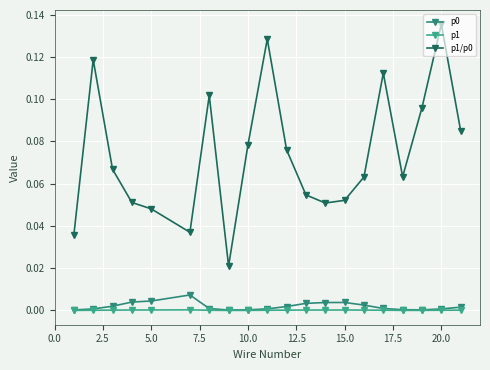

Reading left to right, what are all the values shown in this chart?

p0: 0.0	0.0	0.0	0.0	0.0	0.0	0.0	0.0	0.0	0.0	0.0	0.0	0.0	0.0	0.0	0.0	0.0	0.0	0.0	0.0
p1: 0.0	0.0	0.0	0.0	0.0	0.0	0.0	0.0	0.0	0.0	0.0	0.0	0.0	0.0	0.0	0.0	0.0	0.0	0.0	0.0
p1/p0: 0.0	0.1	0.1	0.1	0.0	0.0	0.1	0.0	0.1	0.1	0.1	0.1	0.1	0.1	0.1	0.1	0.1	0.1	0.1	0.1